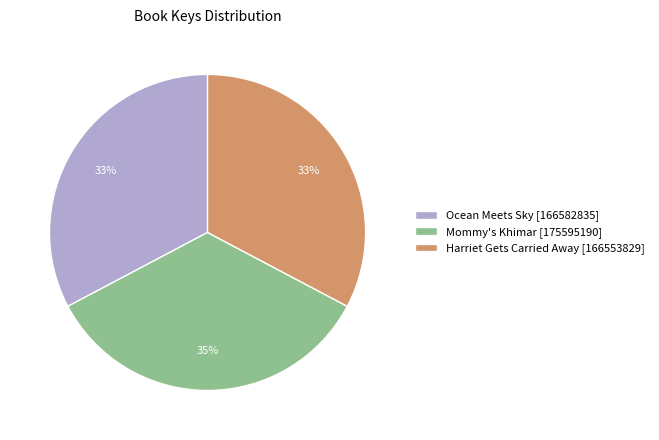

Approximately how many times larger is the value at Ocean Meets Sky [166582835] compared to Harriet Gets Carried Away [166553829]?

1.0